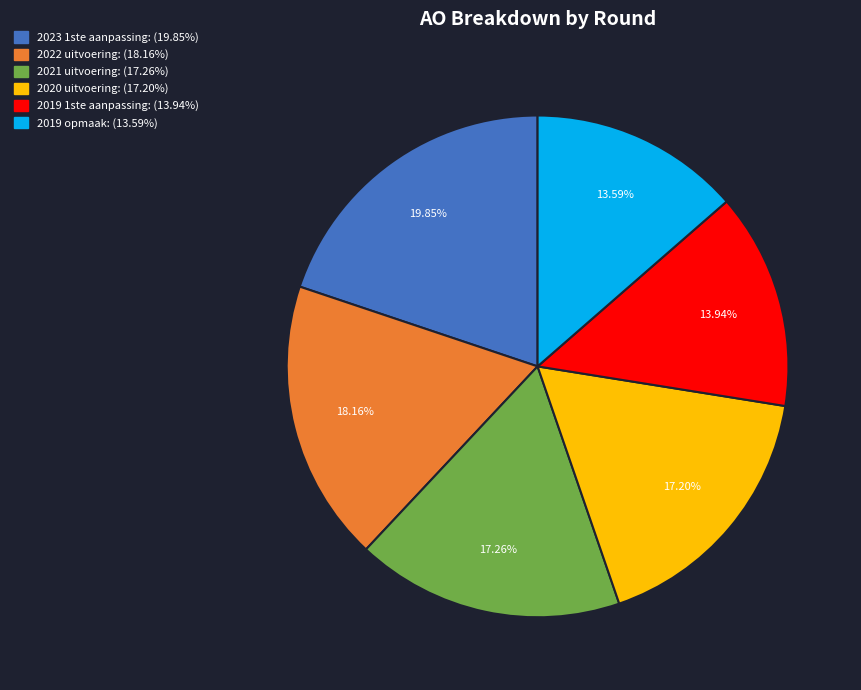

Does any single category account for the majority?

No